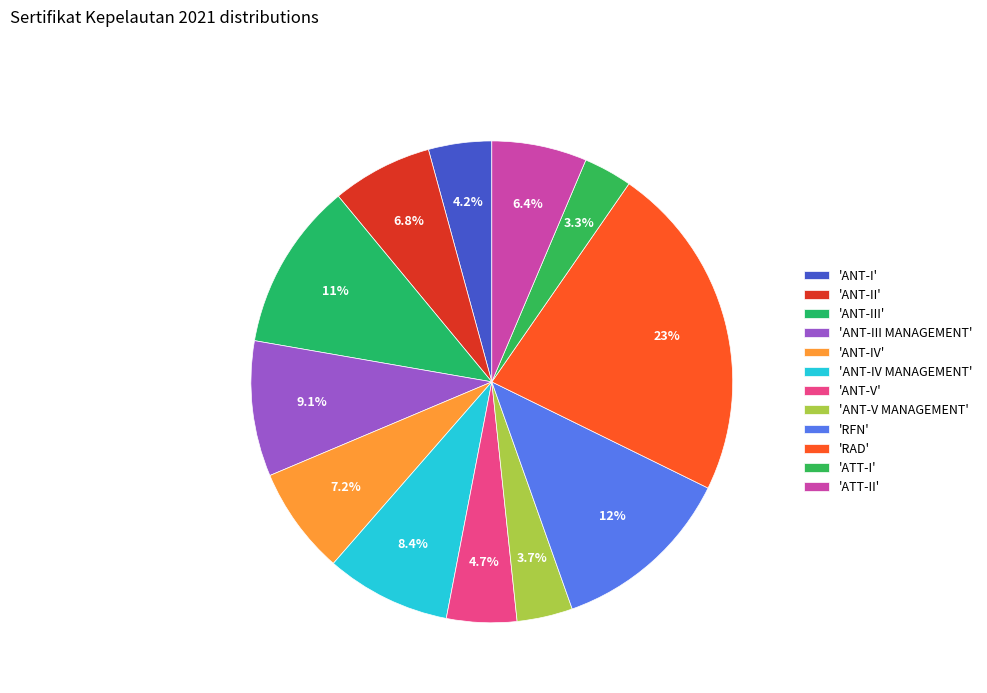

How many segments does this pie chart have?

12